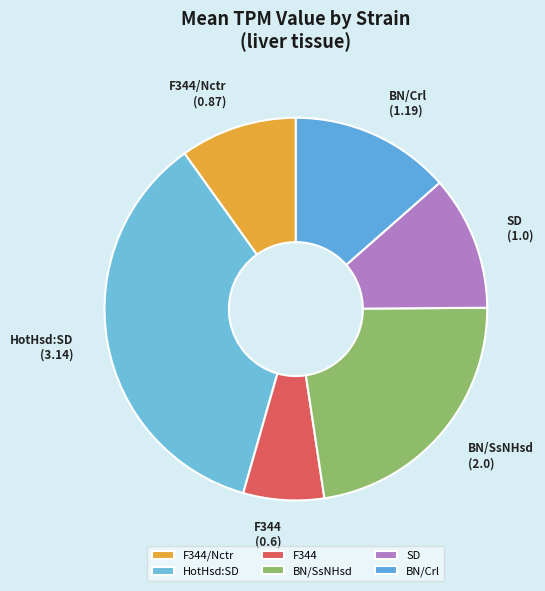

Do F344/Nctr and F344 together represent more than half of the pie?

No